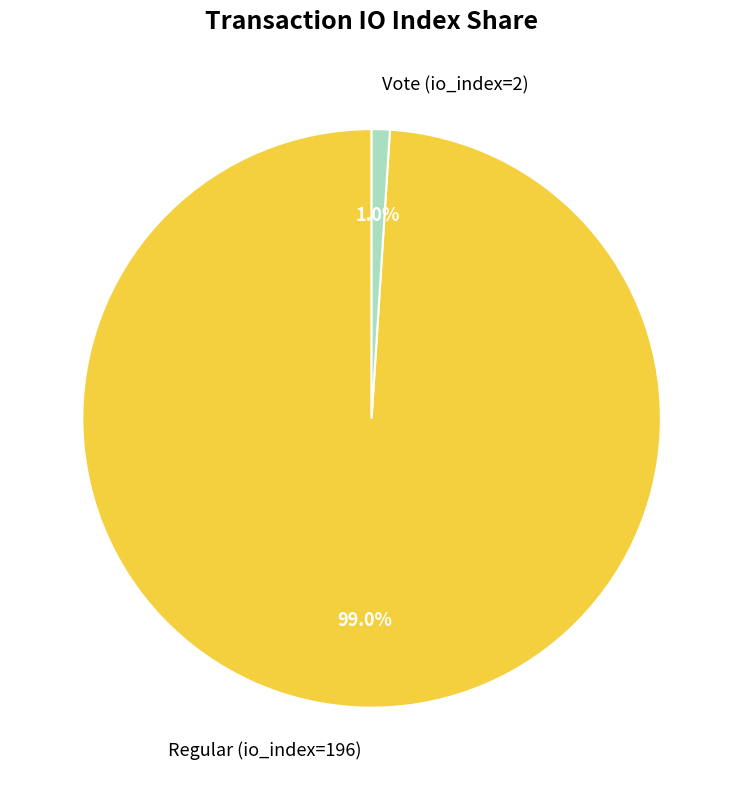

What is the largest slice in the pie chart?

Regular (io_index=196)